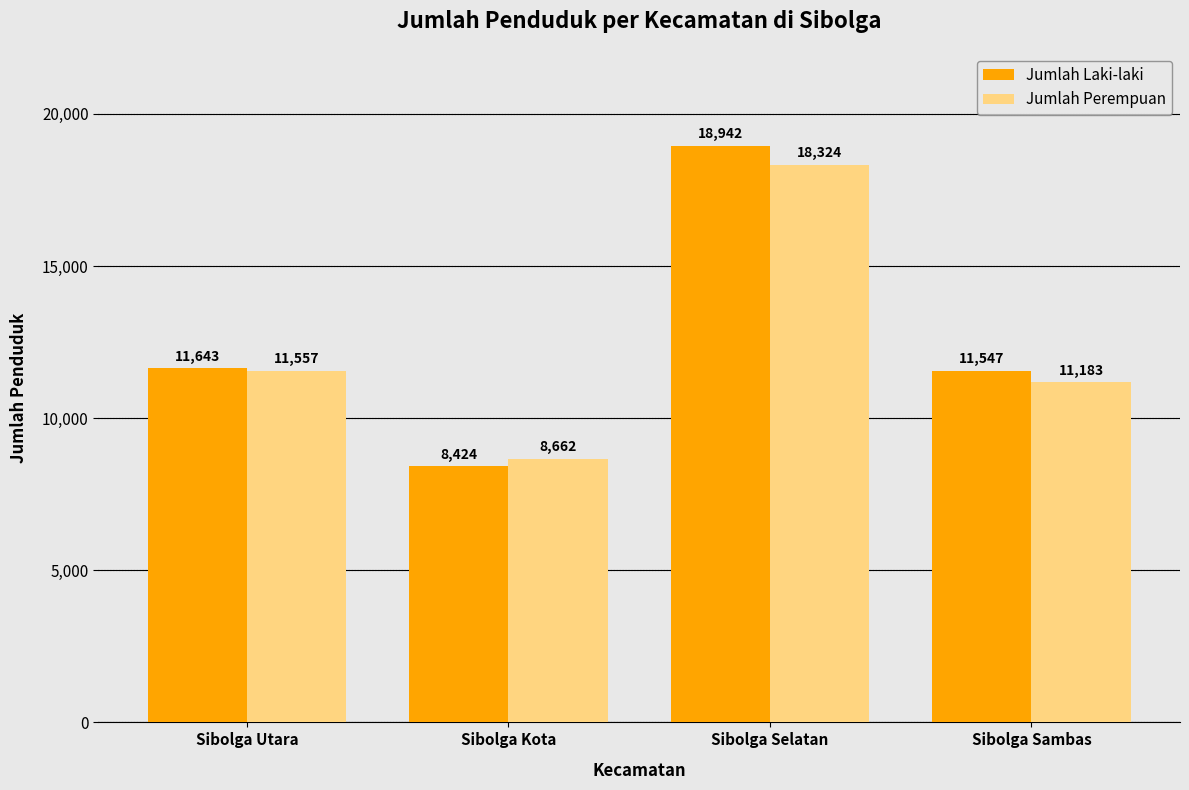

What is the spread (max minus min) of values at Sibolga Sambas?

364